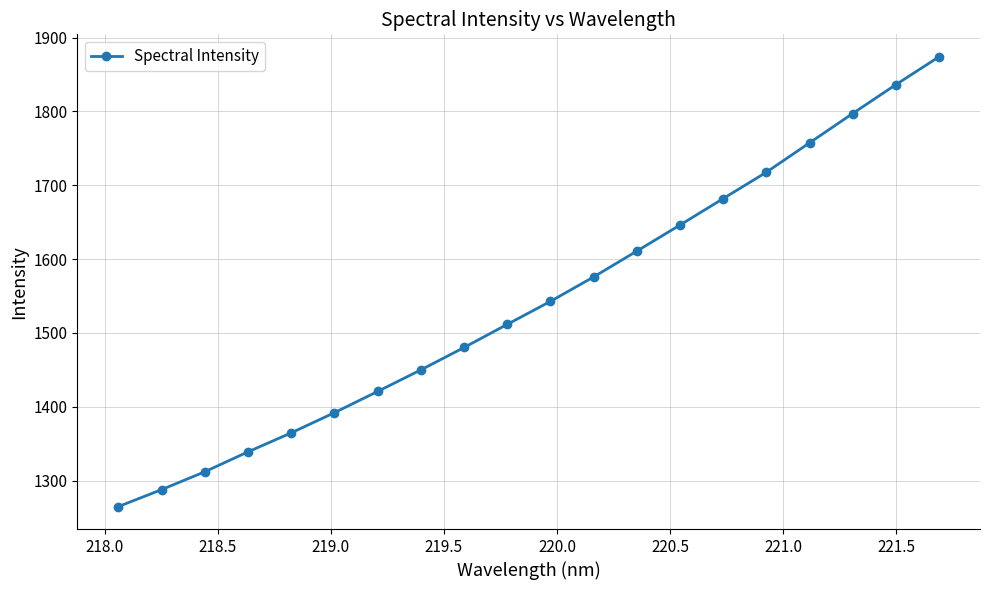

What is the minimum value shown in the chart?

1264.8